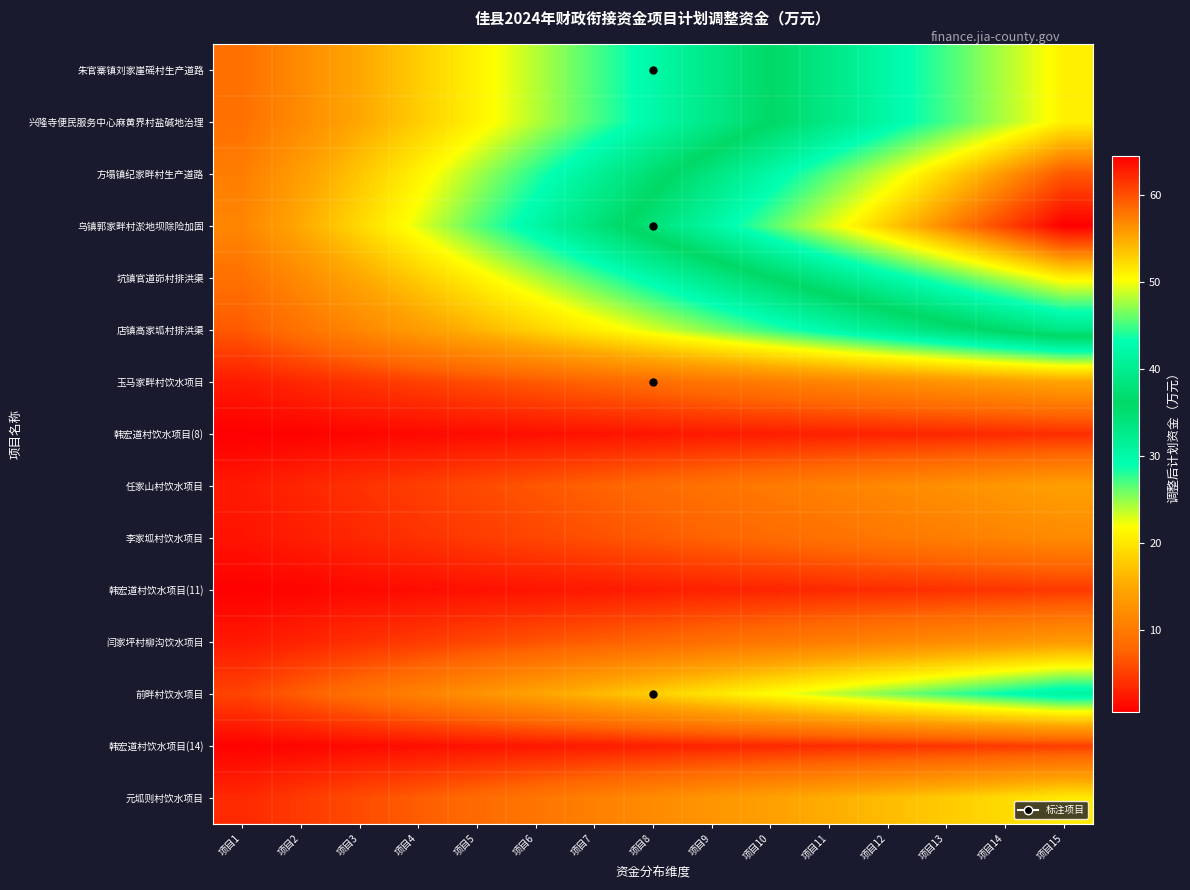

What is the spread (max minus min) of values at 项目3?

17.8